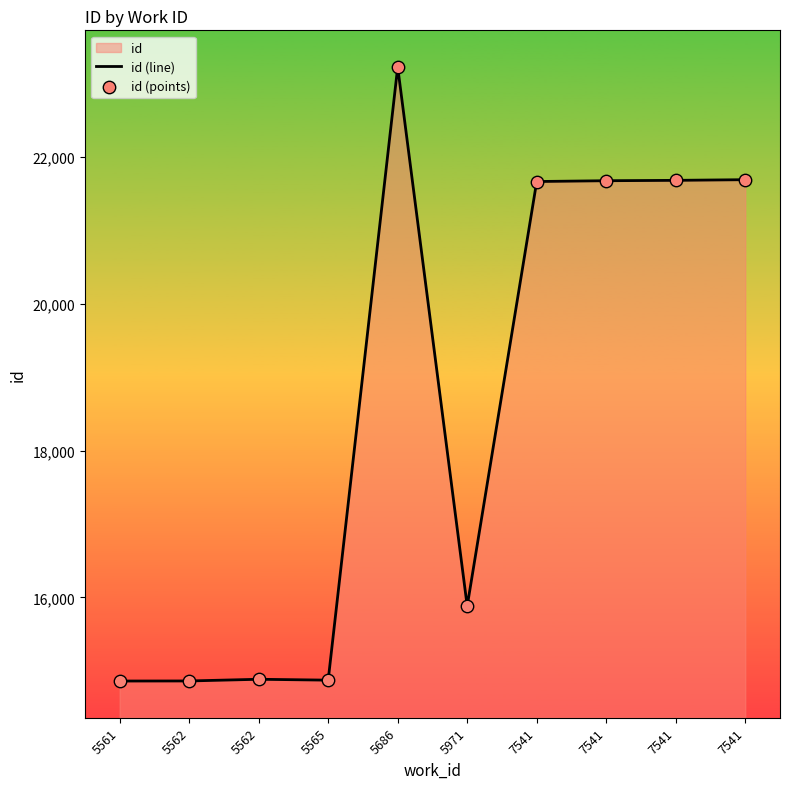

What is the total value across all series at 7541?

43332